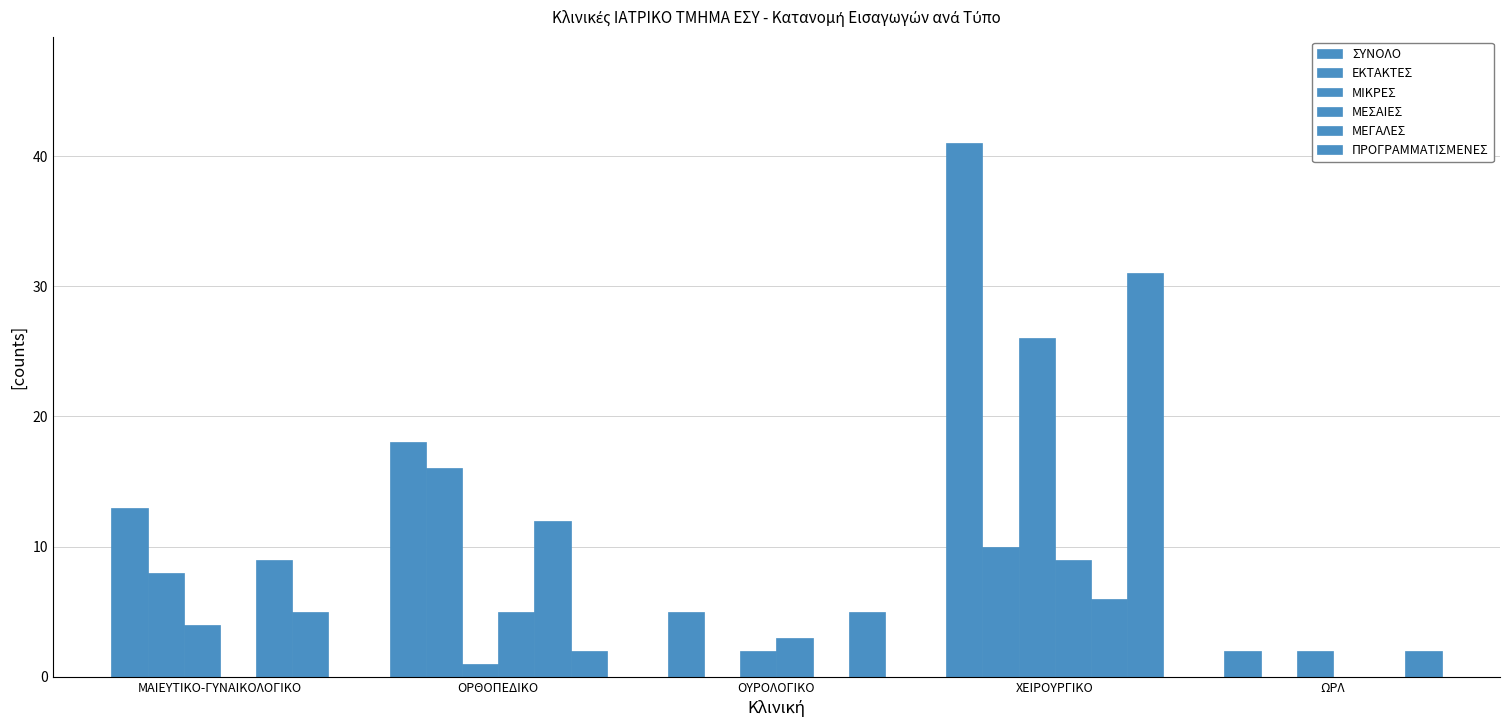

Count the number of categories in the chart.

5